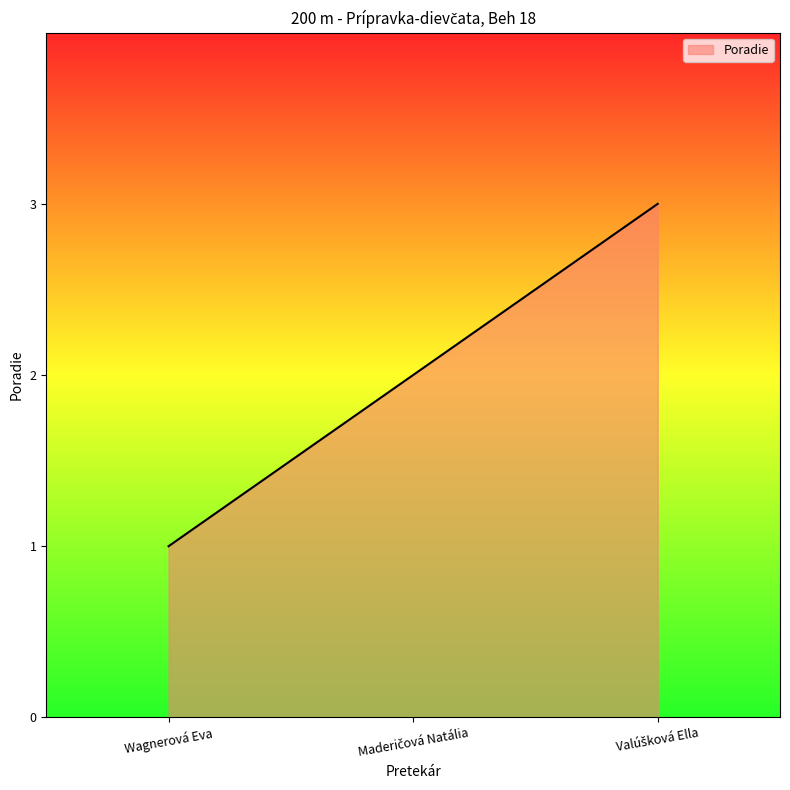

Reading left to right, transcribe all the data shown in this chart.

1	2	3